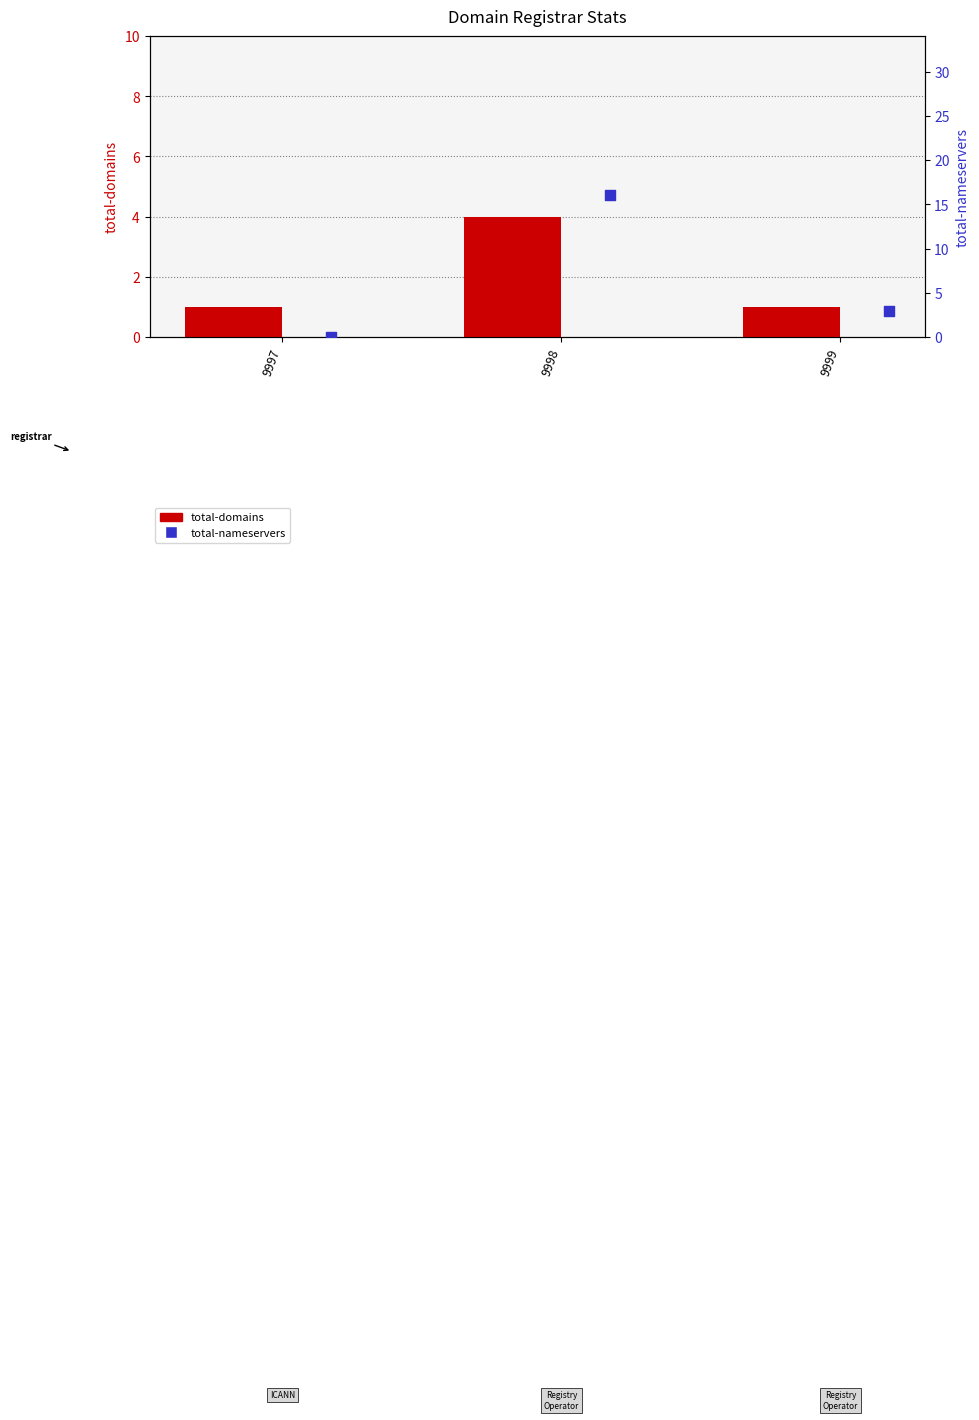

What are all the series names shown in the legend?

total-domains, total-nameservers